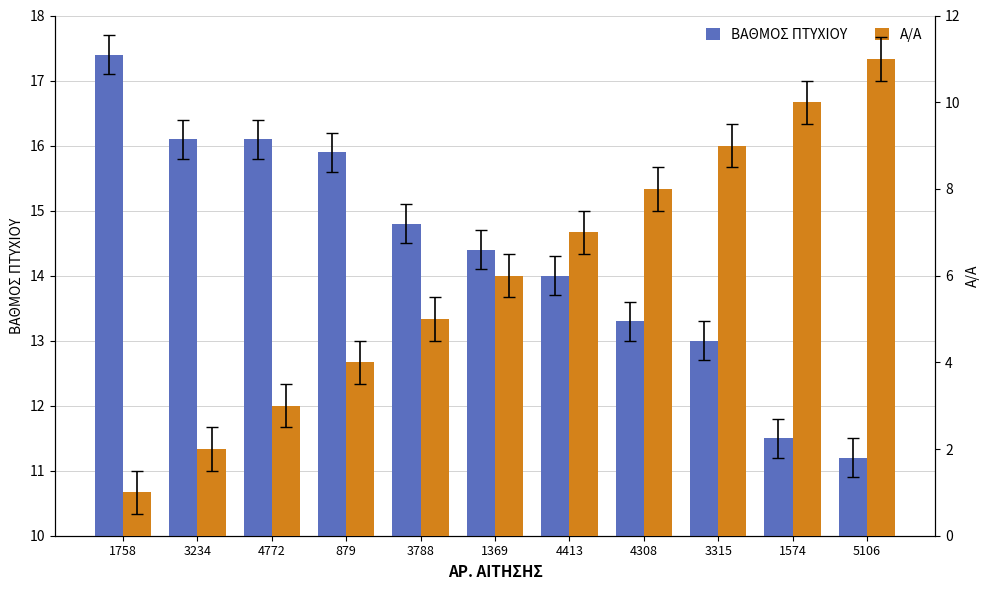

What is the label of the 3rd bar from the left?

4772